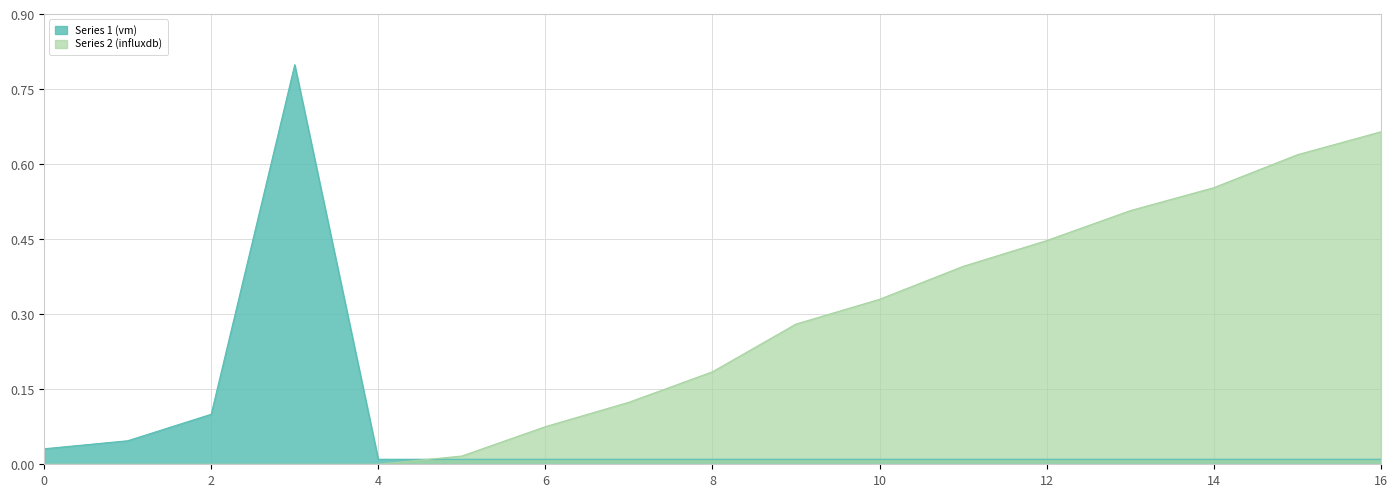

Which category has the highest value in the Series 2 (influxdb) series?

16